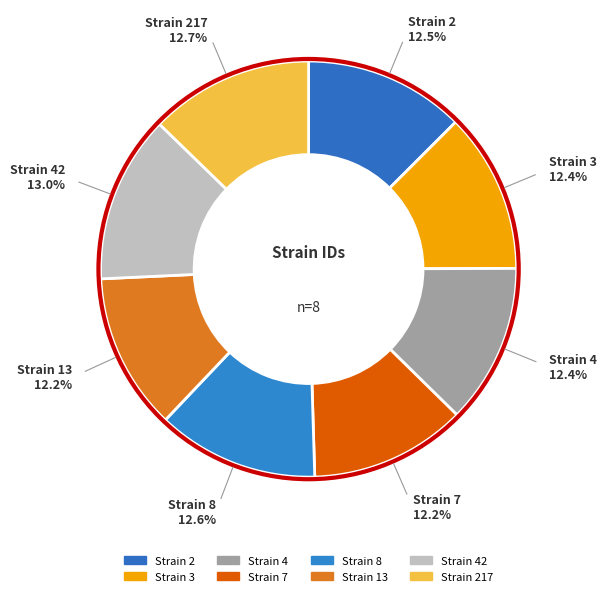

How many segments does this pie chart have?

8